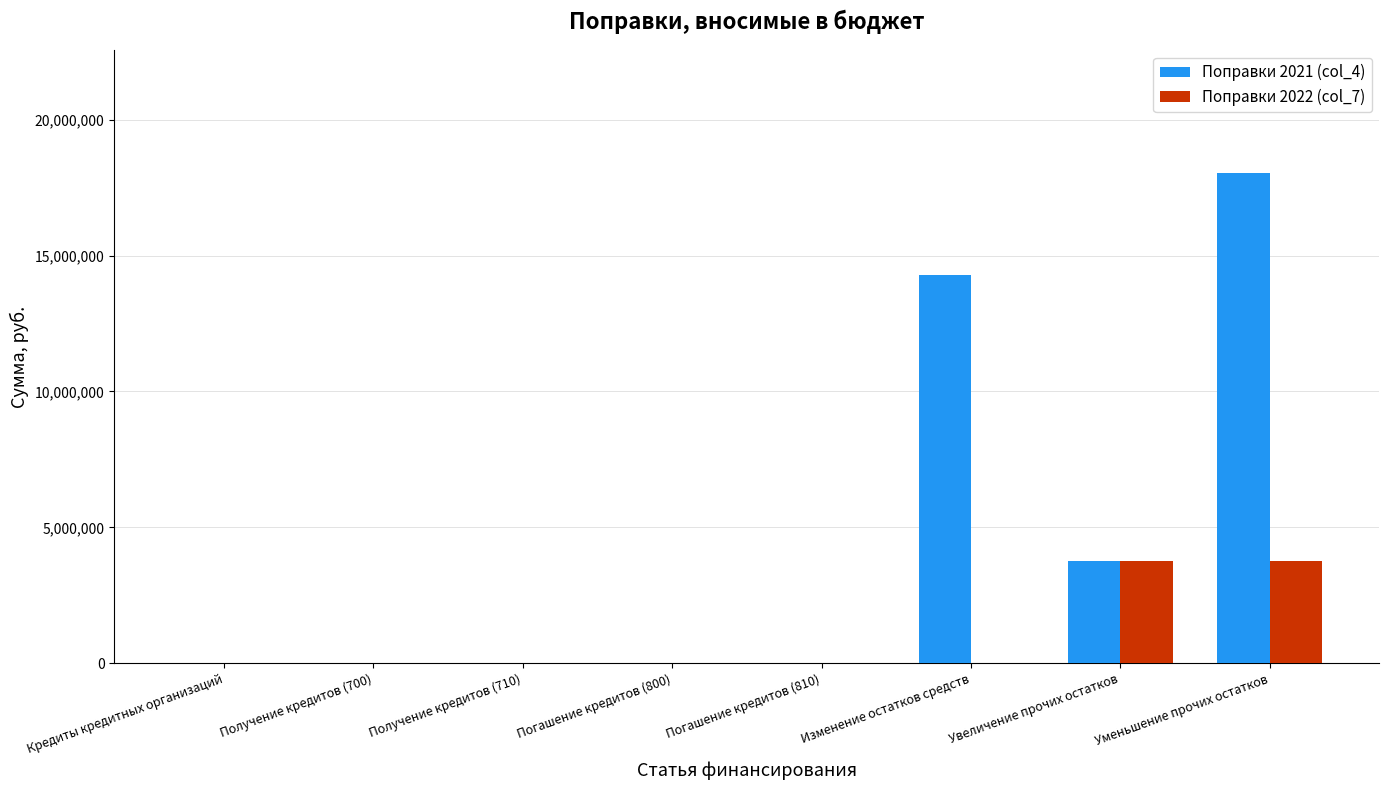

The Поправки 2022 (col_7) series shows 1546878 at Погашение кредитов (800). True or false?

False